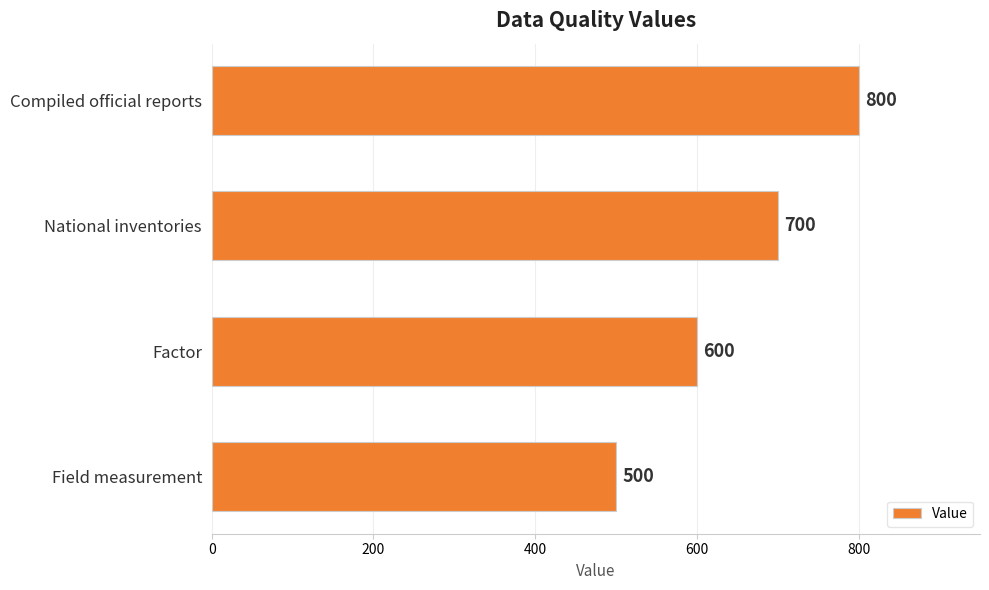

How many data points are less than 700?

2